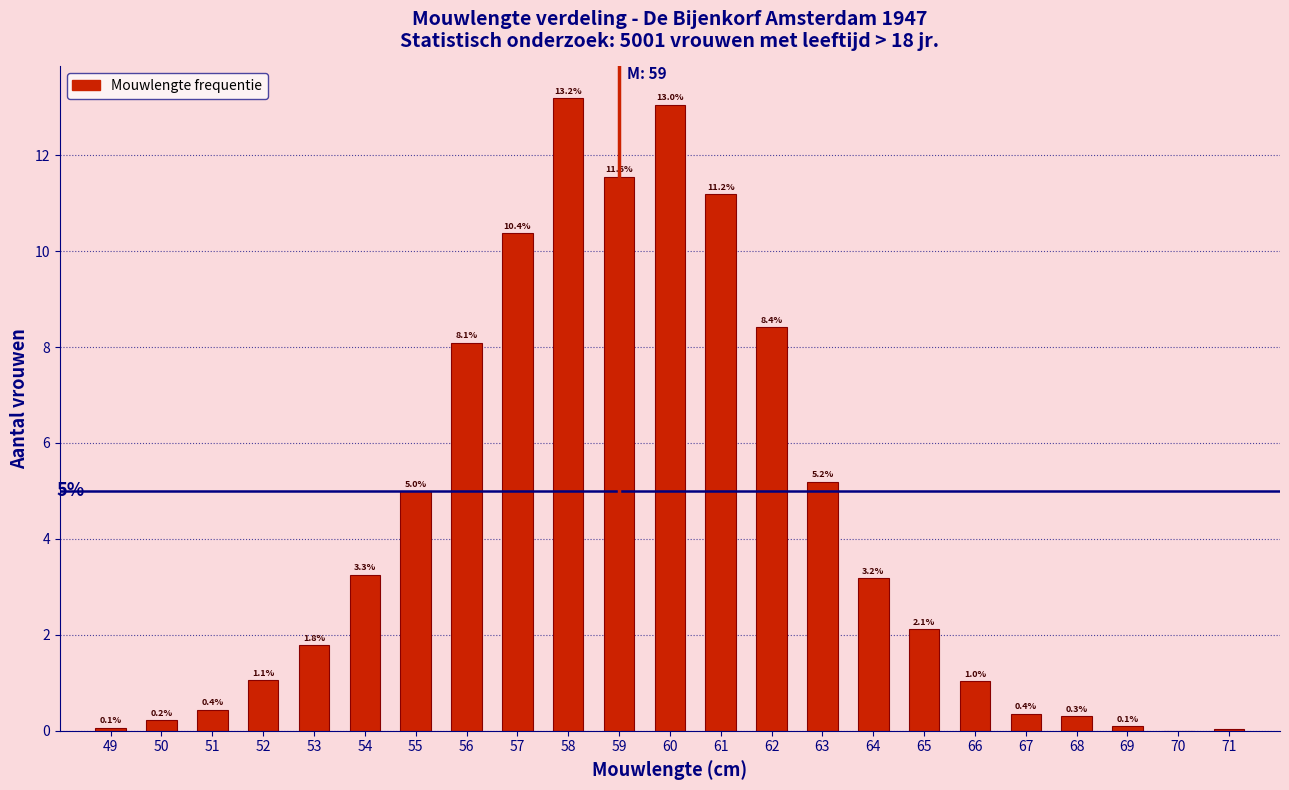

What is the change in value from 63 to 69?

-5.1